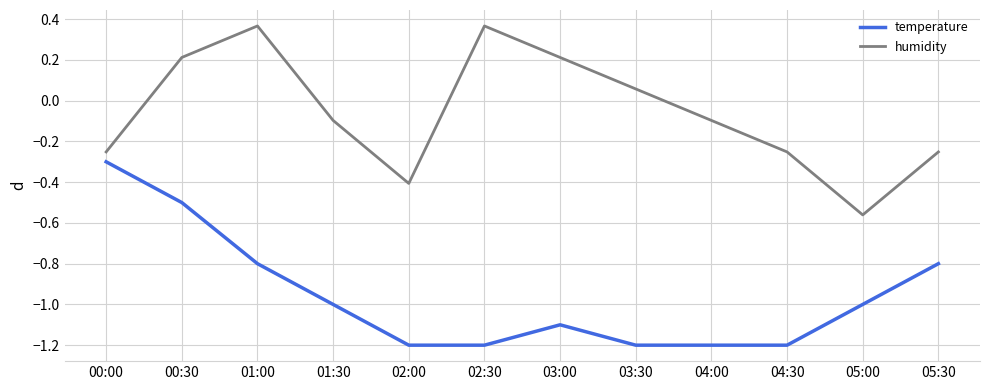

Is the value of humidity at 04:30 greater than the value of temperature at 02:30?

Yes